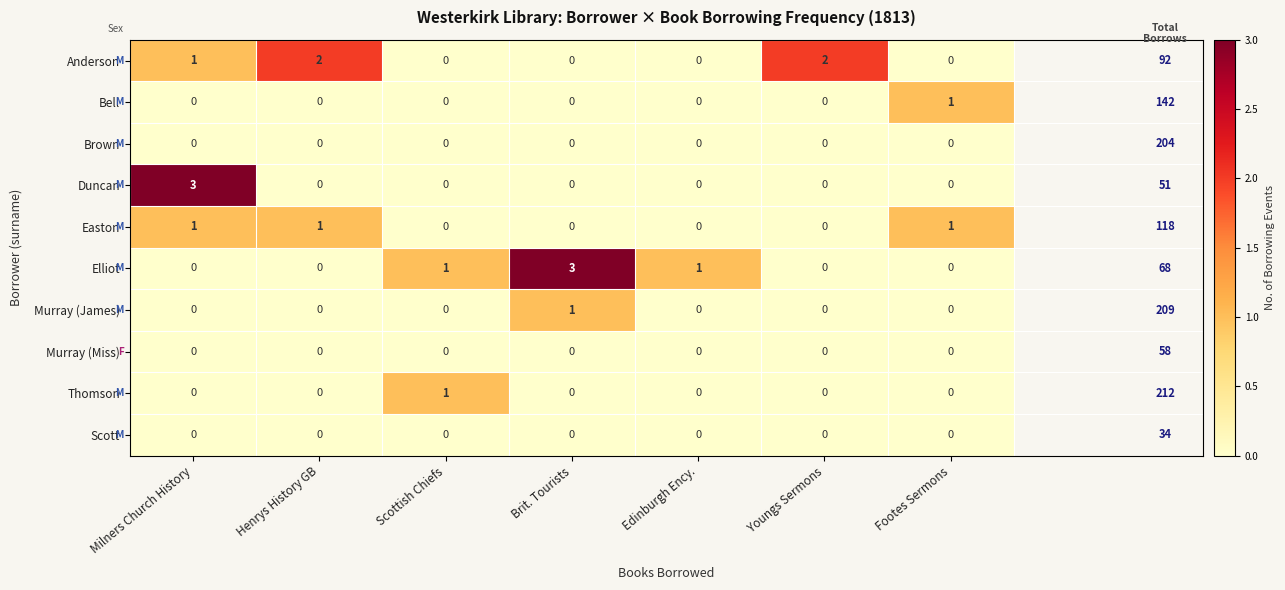

Count the number of categories in the chart.

7